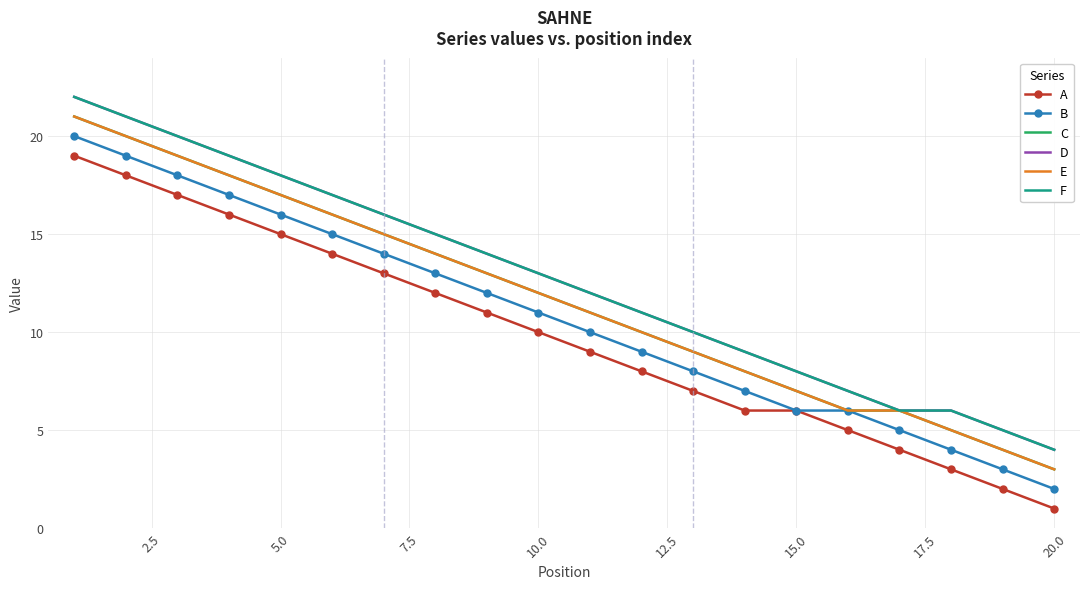

Reading left to right, what are all the values shown in this chart?

A: 19	18	17	16	15	14	13	12	11	10	9	8	7	6	6	5	4	3	2	1
B: 20	19	18	17	16	15	14	13	12	11	10	9	8	7	6	6	5	4	3	2
C: 21	20	19	18	17	16	15	14	13	12	11	10	9	8	7	6	6	5	4	3
D: 22	21	20	19	18	17	16	15	14	13	12	11	10	9	8	7	6	6	5	4
E: 21	20	19	18	17	16	15	14	13	12	11	10	9	8	7	6	6	5	4	3
F: 22	21	20	19	18	17	16	15	14	13	12	11	10	9	8	7	6	6	5	4